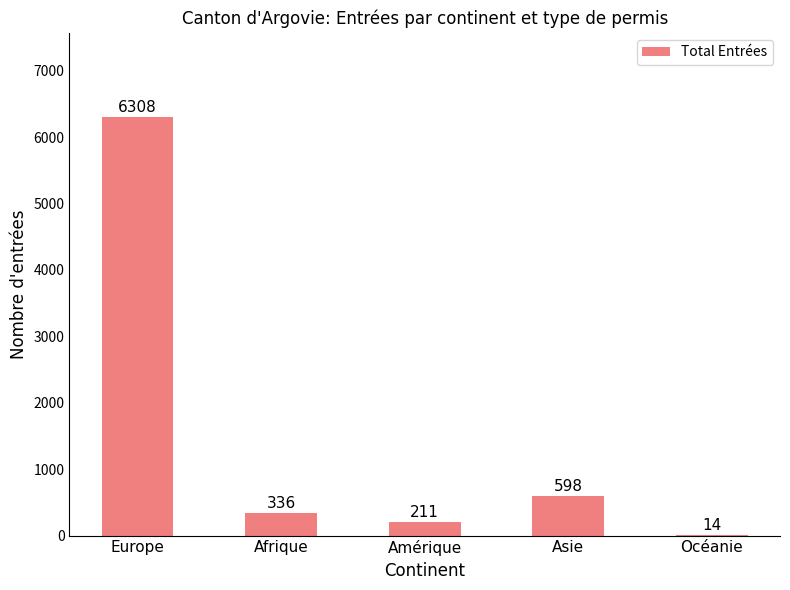

Which label corresponds to the largest value in the chart?

Europe